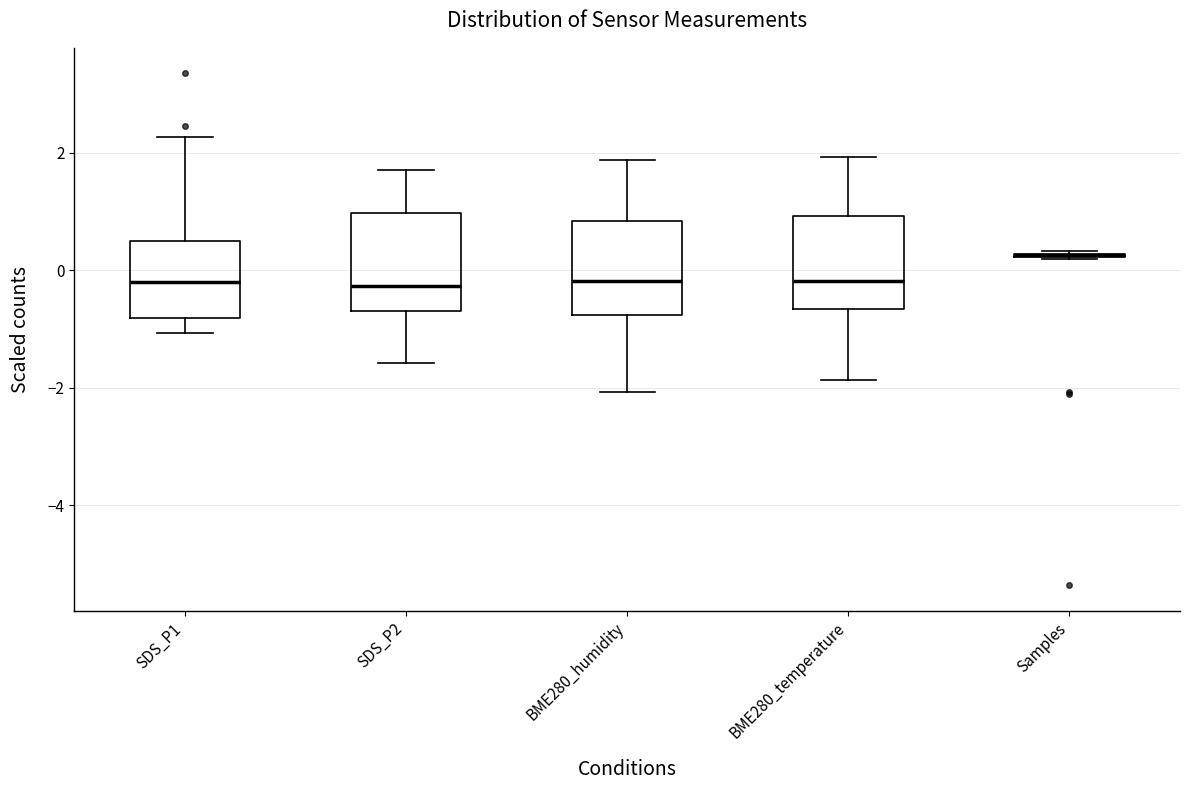

Where is the lower edge of the box for BME280_temperature on the y-axis? The values are not printed on the chart, so give them approximately, as read against the axis.

-0.6